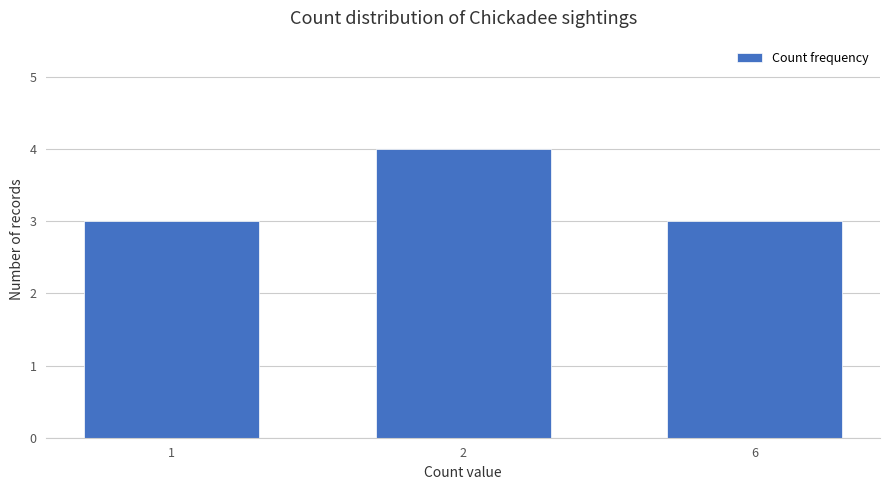

What is the value of the 1st bar from the left?

3